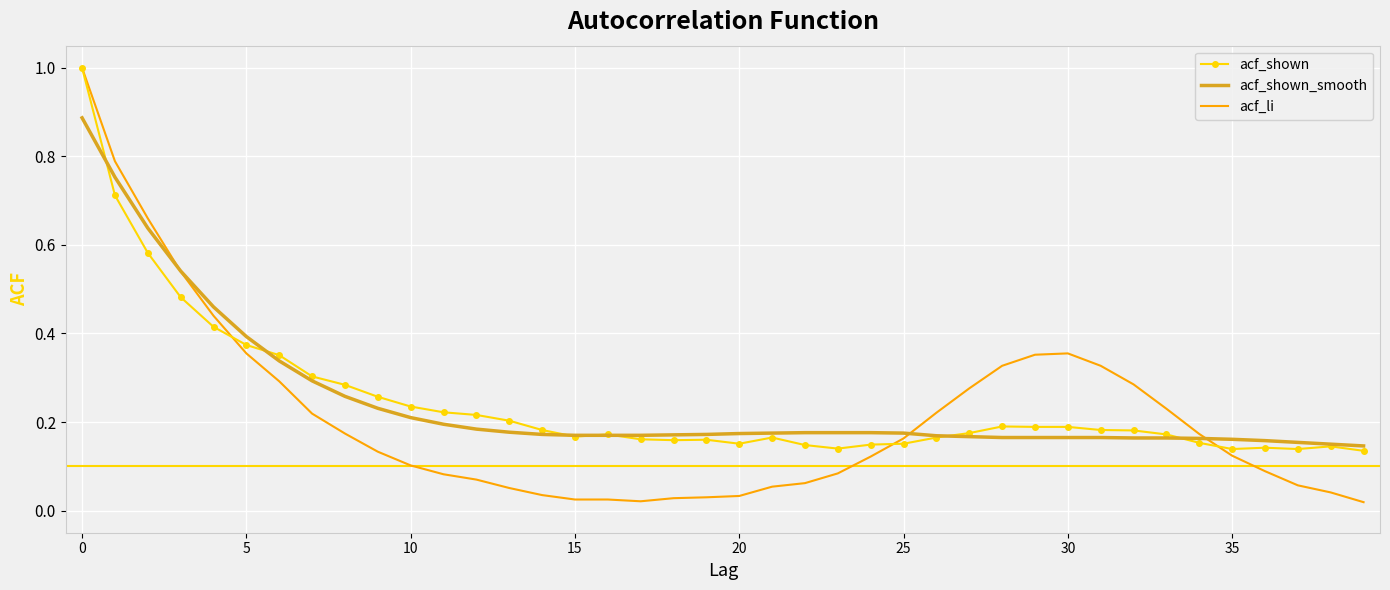

Which series has the widest spread of values?

acf_li